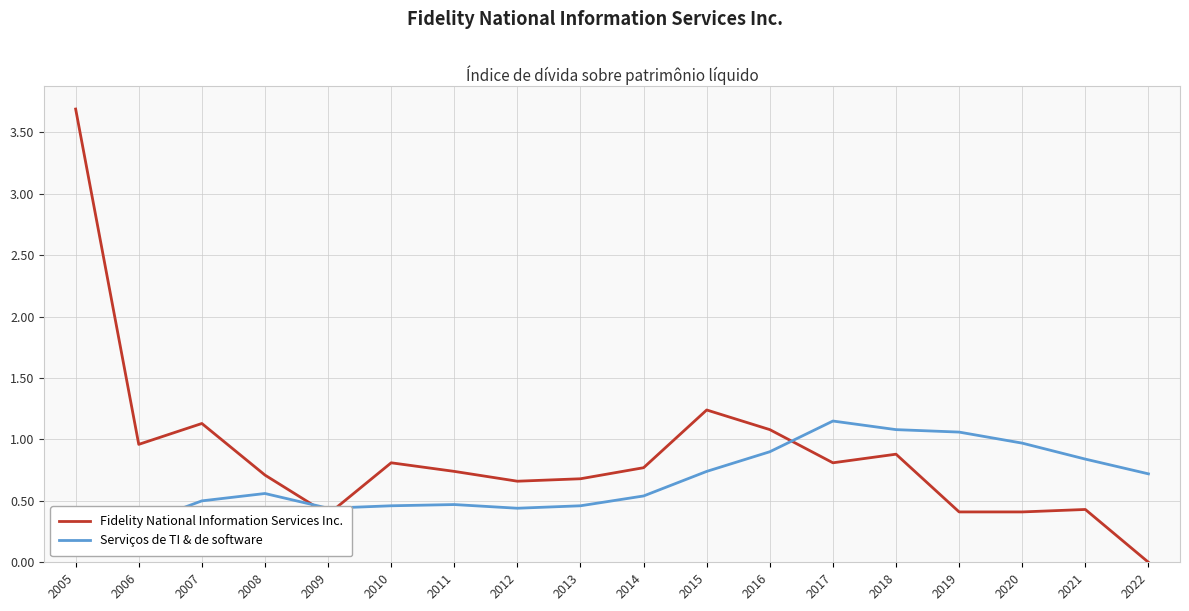

Where is Fidelity National Information Services Inc. nearest to the value 1?

2006